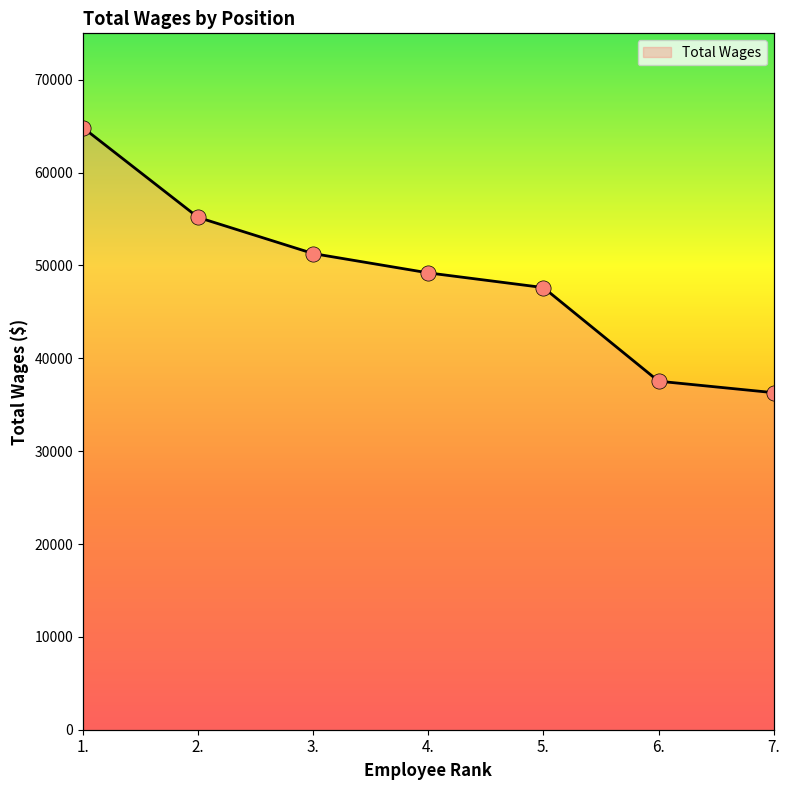

Between 7. and 2., which is larger?

2.